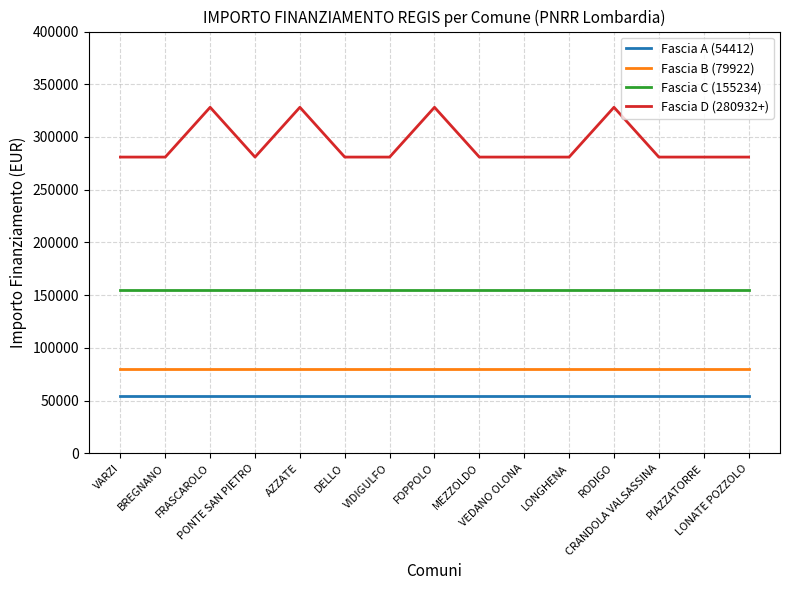

The Fascia C (155234) series shows 47928 at DELLO. True or false?

False